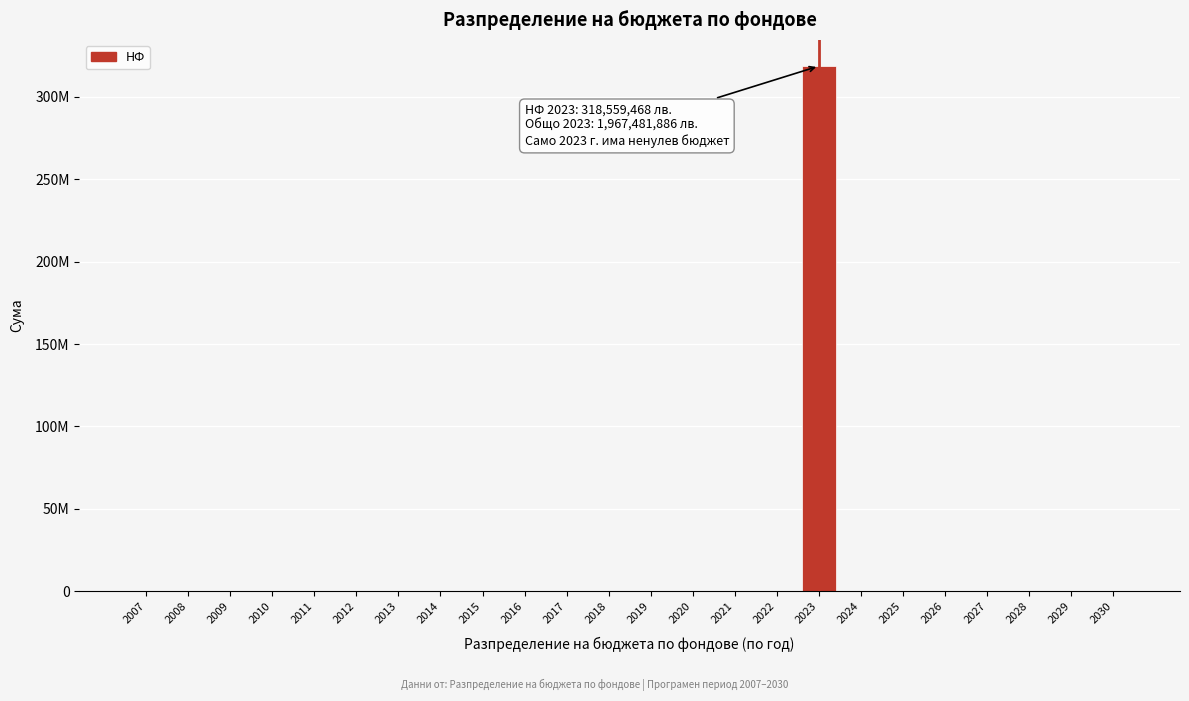

Are the bars horizontal?

No